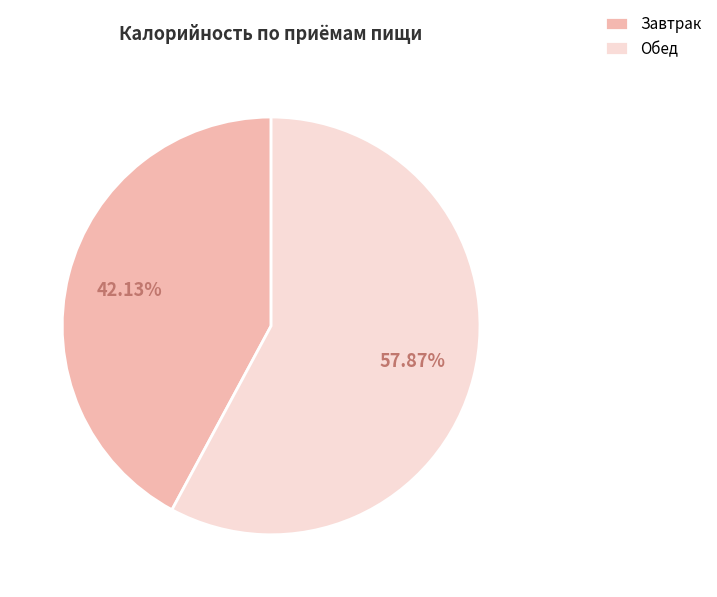

Which slice is the largest?

Обед